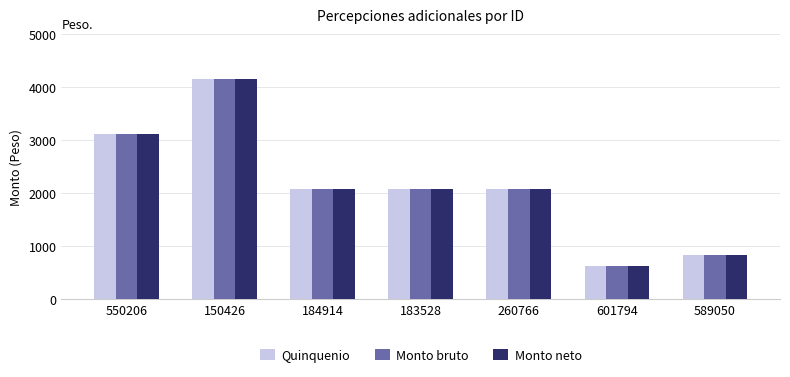

What is the value of the Monto bruto bar at the 7th from the left?

829.8